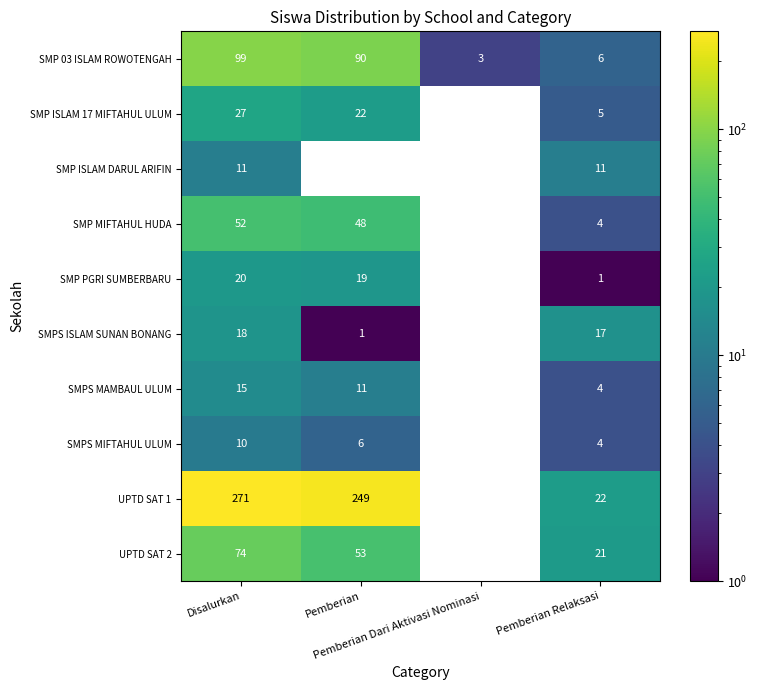

True or false: SMP PGRI SUMBERBARU has a value of 11.0 at Pemberian.

False